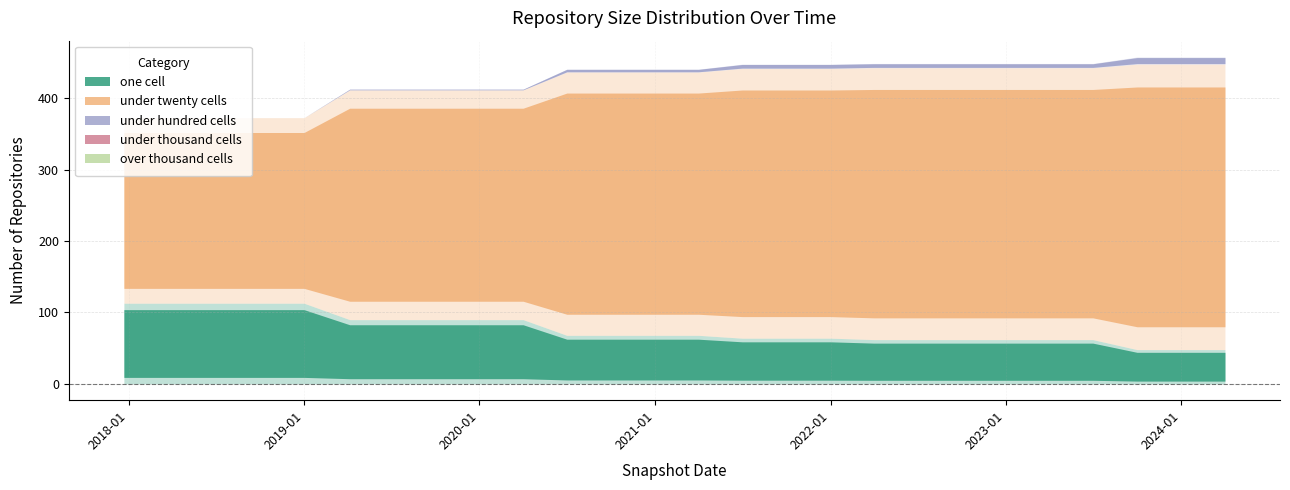

True or false: under_twenty_cells and under_hundred_cells cross at least once.

False